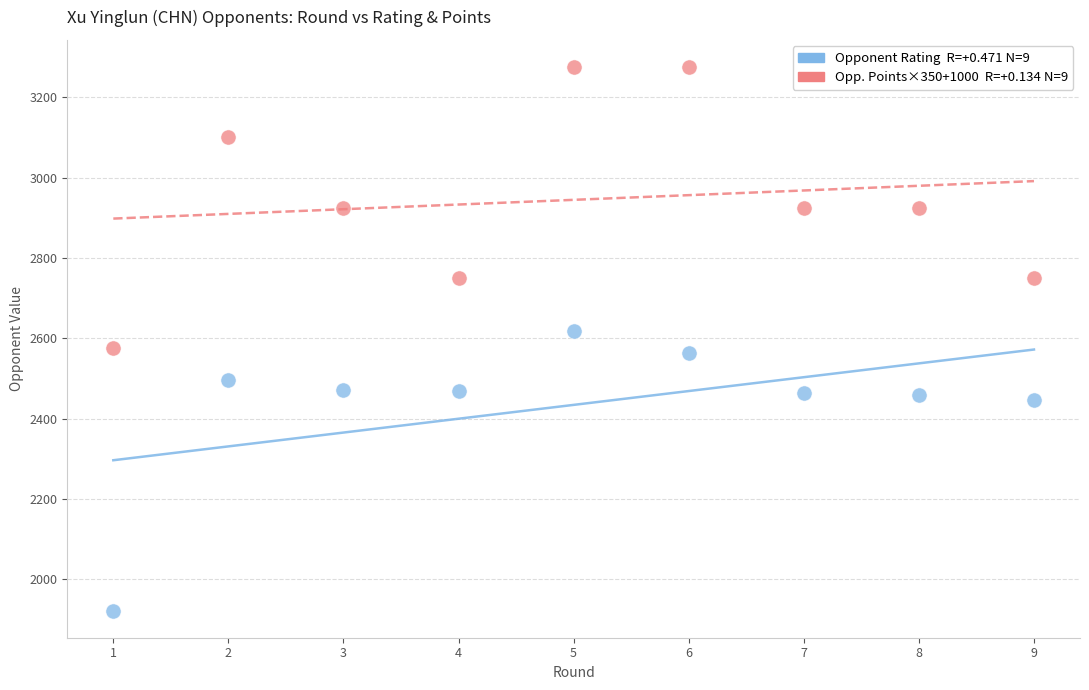

Across all data points, what is the range of X values (max minus min)?

8